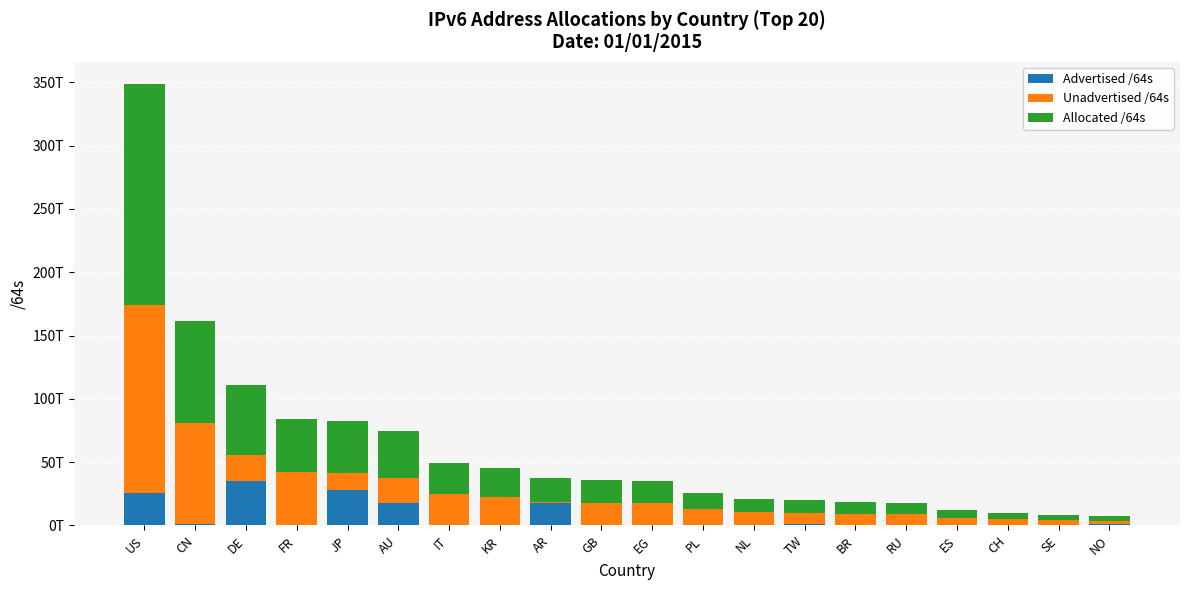

What are all the series names shown in the legend?

Advertised /64s, Unadvertised /64s, Allocated /64s